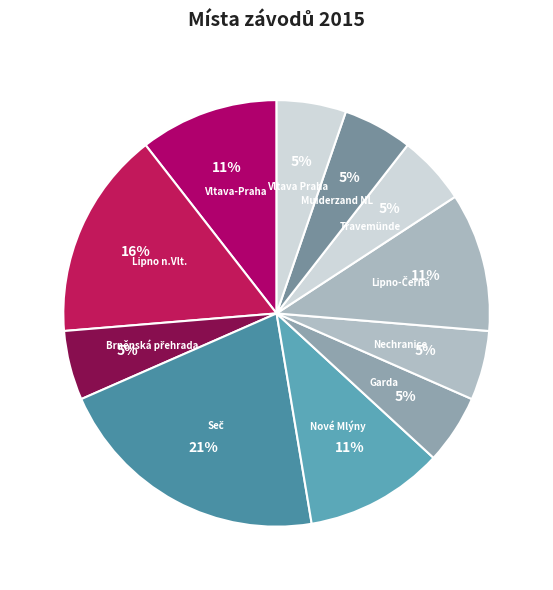

Approximately how many times larger is the value at Muiderzand NL compared to Garda?

1.0